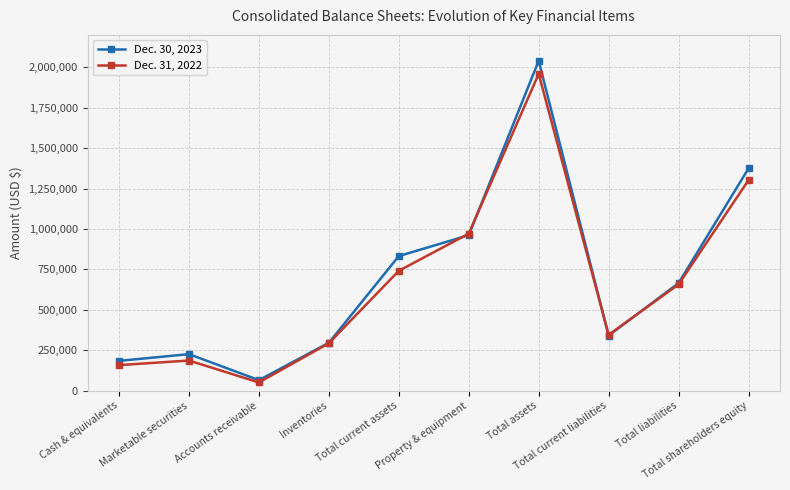

Rank the series by their maximum value, from lowest to highest.

Dec. 31, 2022, Dec. 30, 2023